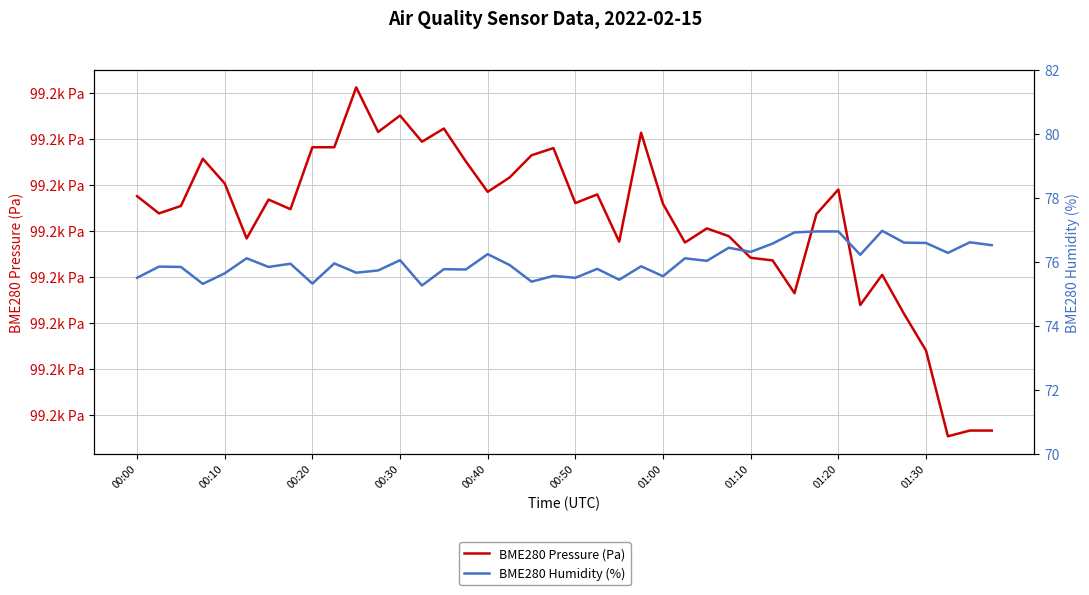

Count the number of data series in this chart.

2